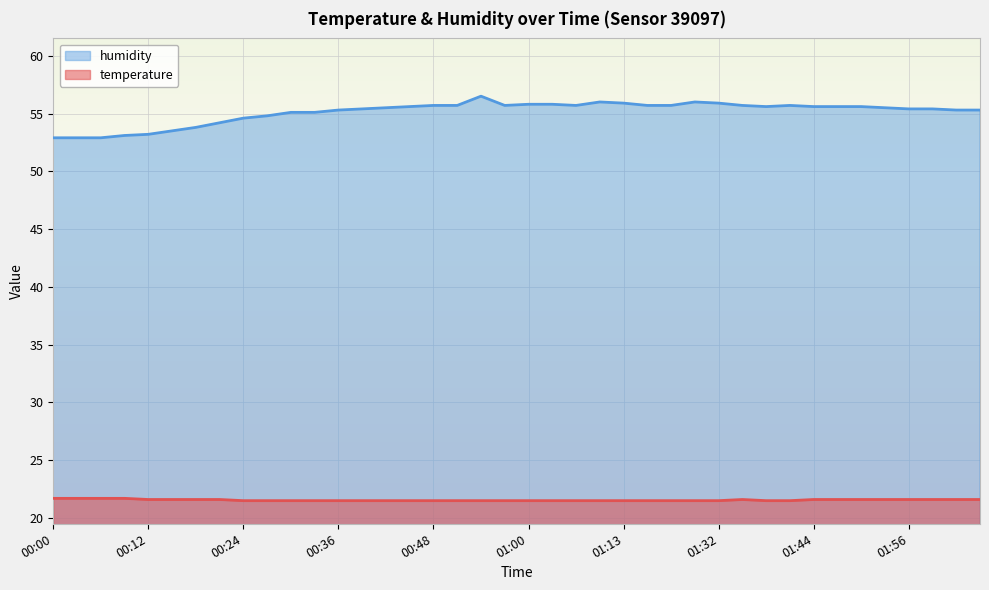

At which label does humidity reach its minimum?

00:00